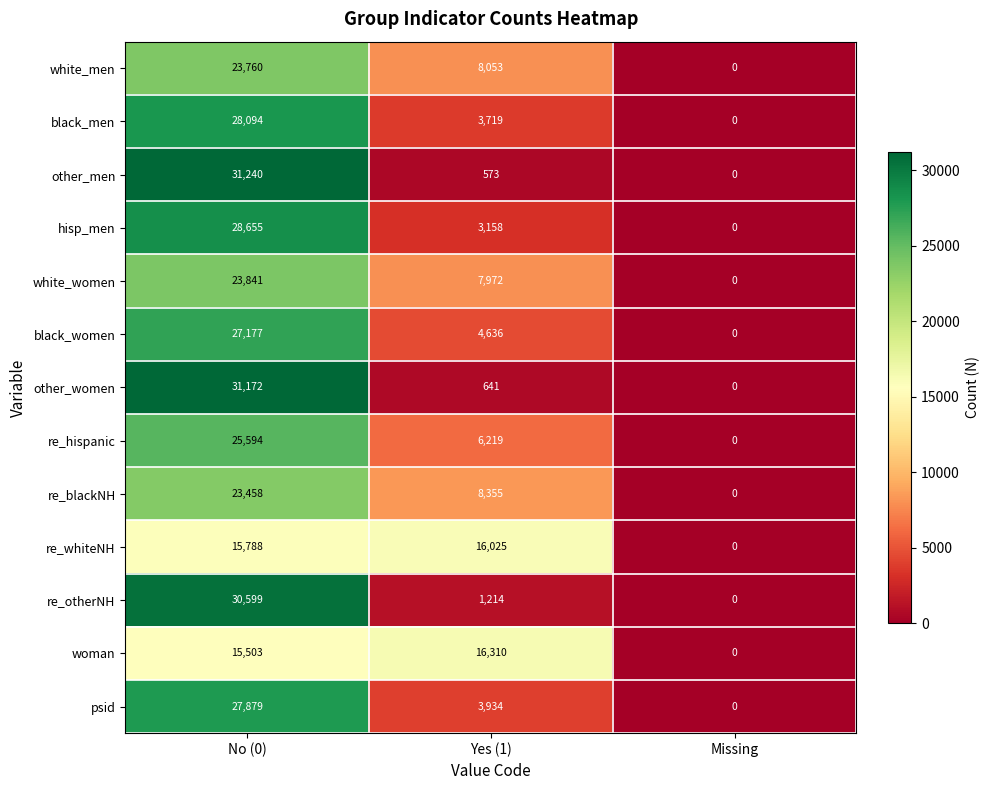

How many re_blackNH values are between 0 and 23458?

3